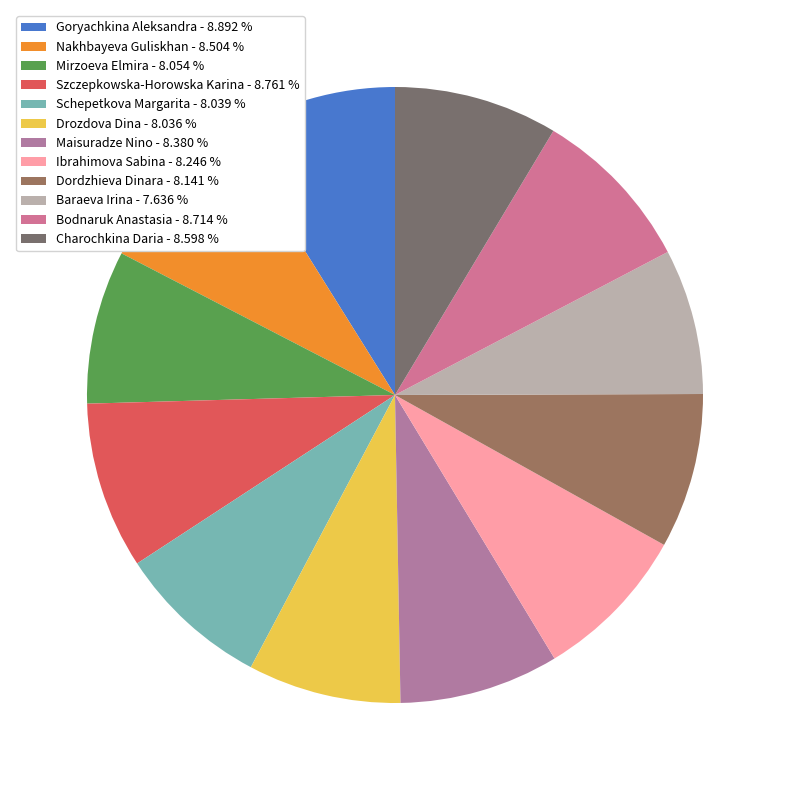

How many segments does this pie chart have?

12